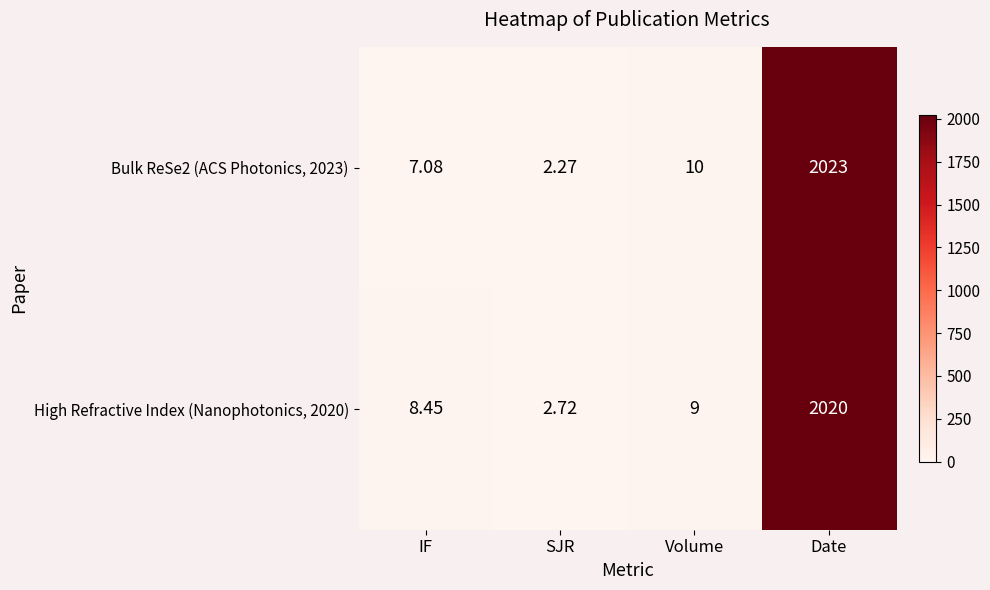

Rank the categories by Bulk ReSe2 (ACS Photonics, 2023) value from lowest to highest.

SJR, IF, Volume, Date